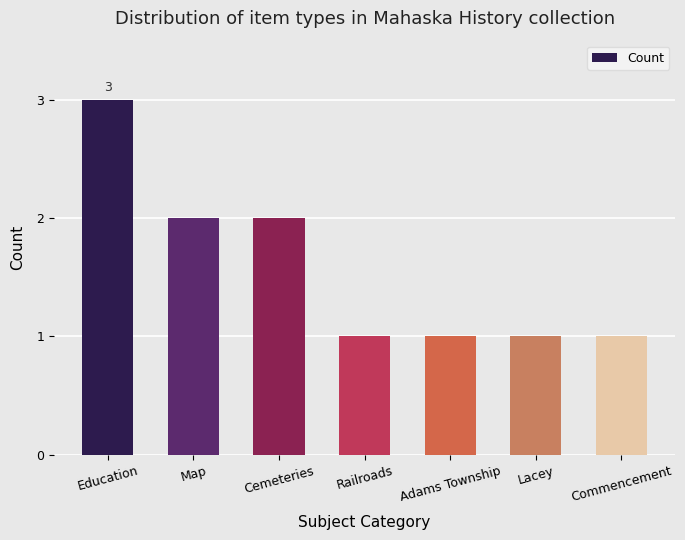

How many bars are there in total?

7